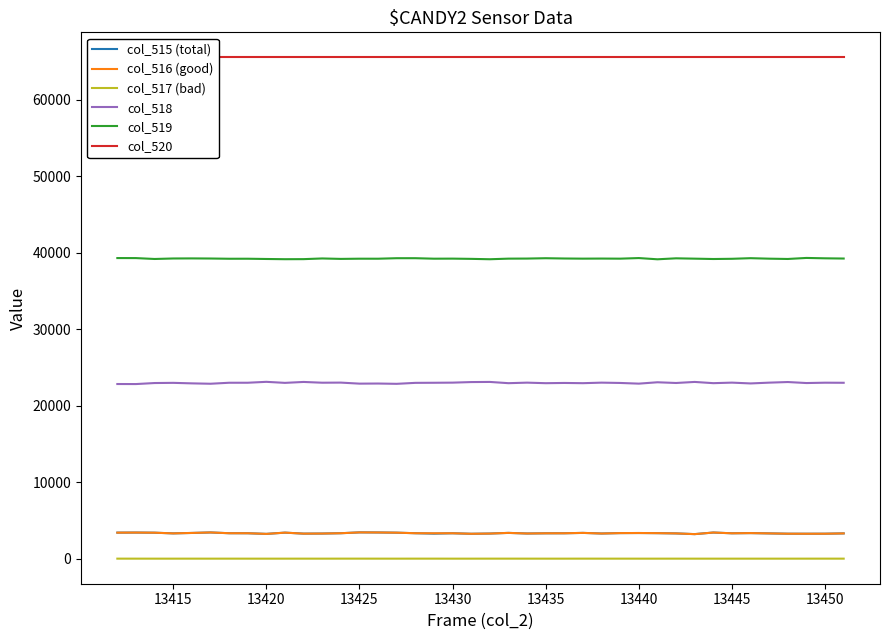

How many series are shown in this chart?

6